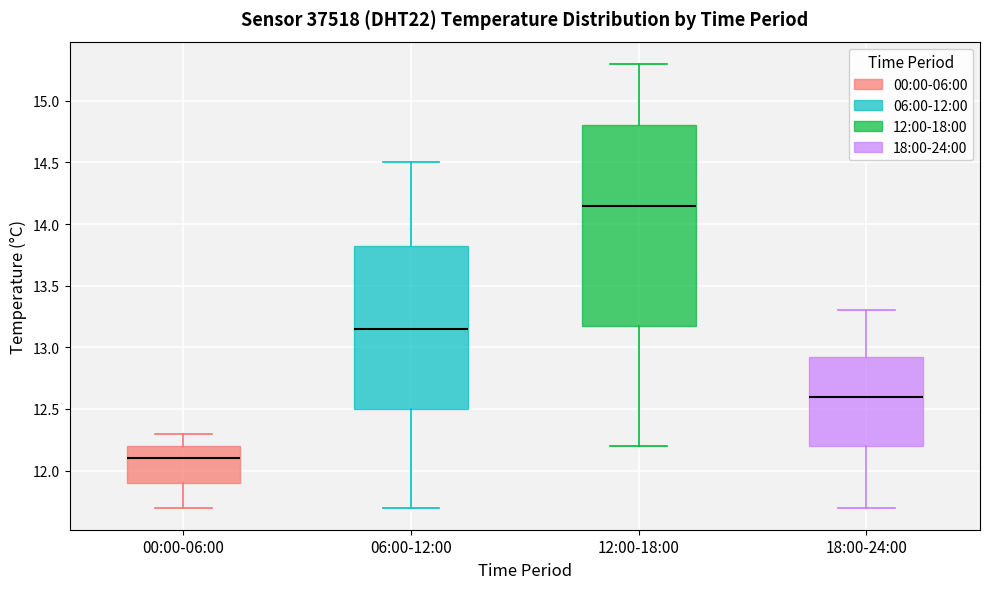

Which box has the lowest median line?

00:00-06:00